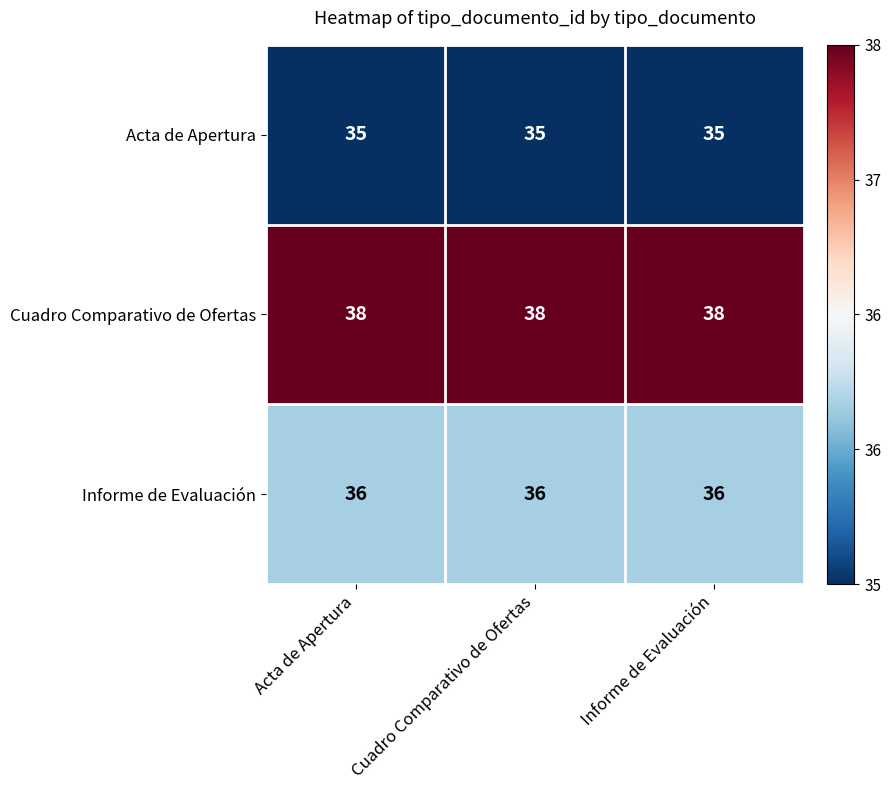

List the series in order of their peak value, lowest first.

Acta de Apertura, Informe de Evaluación, Cuadro Comparativo de Ofertas